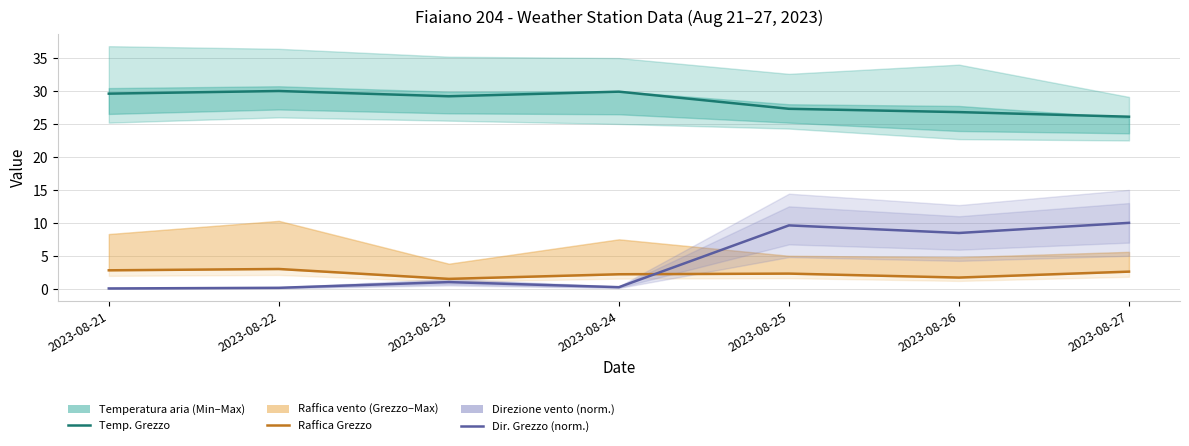

How many data points in Direzione vento - Grezzo (norm.) are above 1?

4